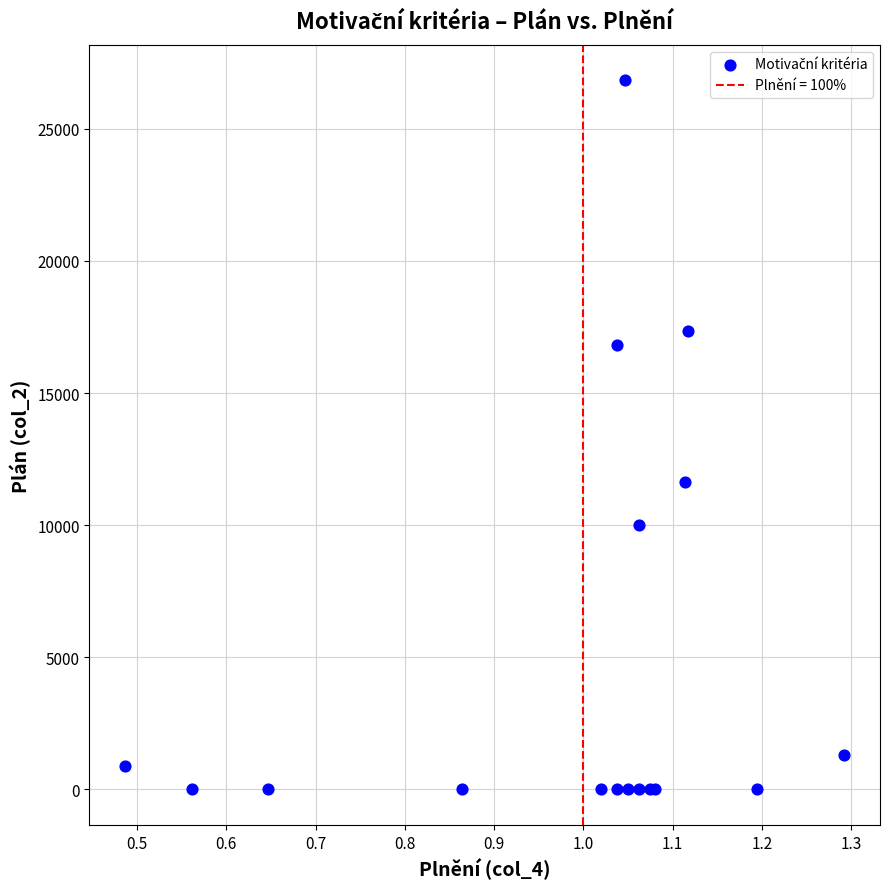

What Y value in the scatter plot is closest to 13417?

11638.3